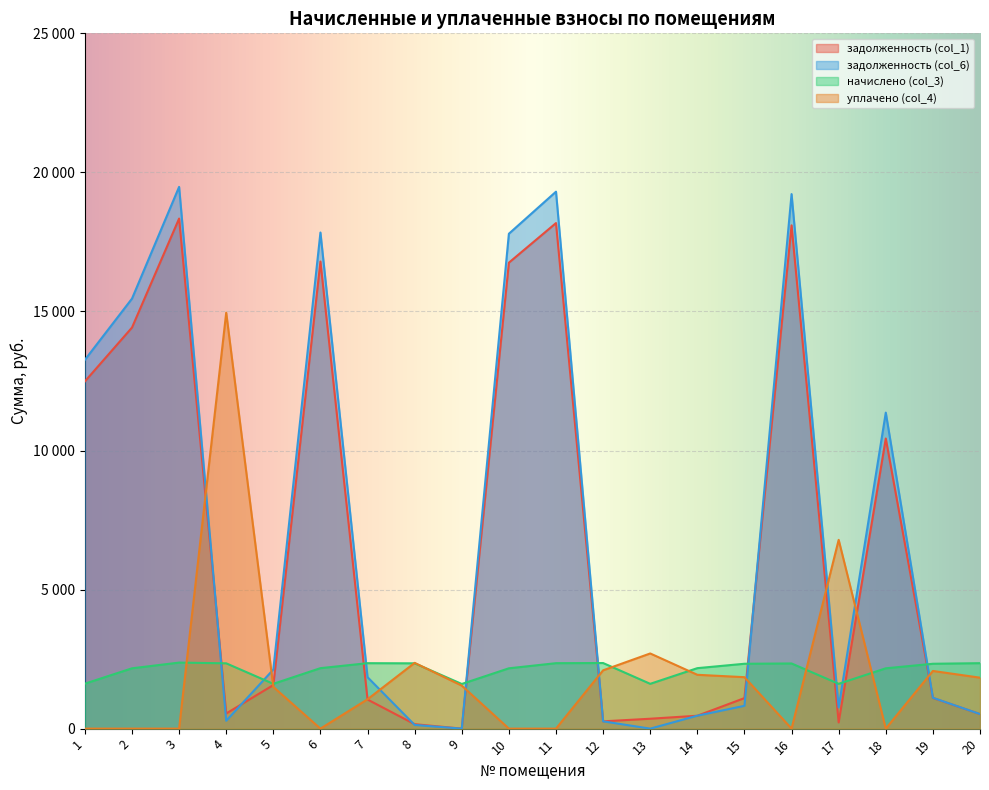

How many intersections are there between задолженность (col_1) and задолженность (col_6)?

6